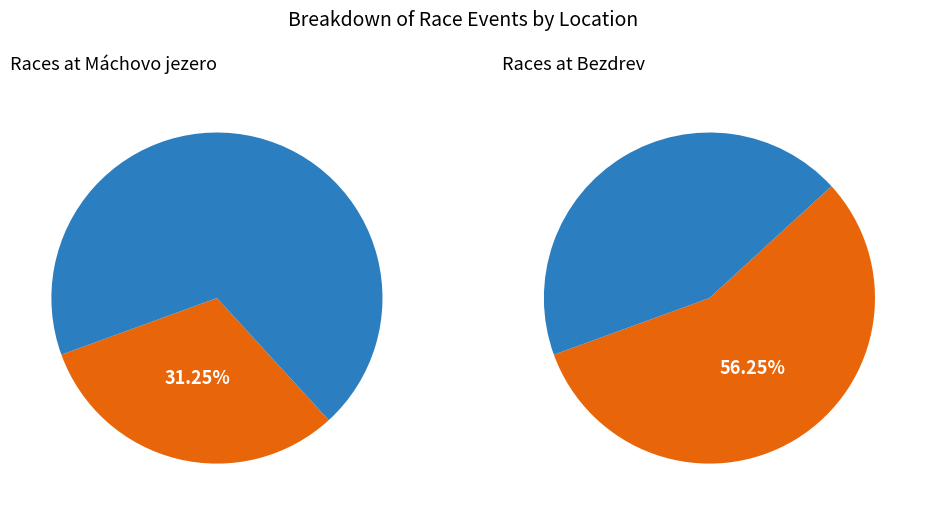

Does Máchovo jezero account for over 50% of the chart?

No